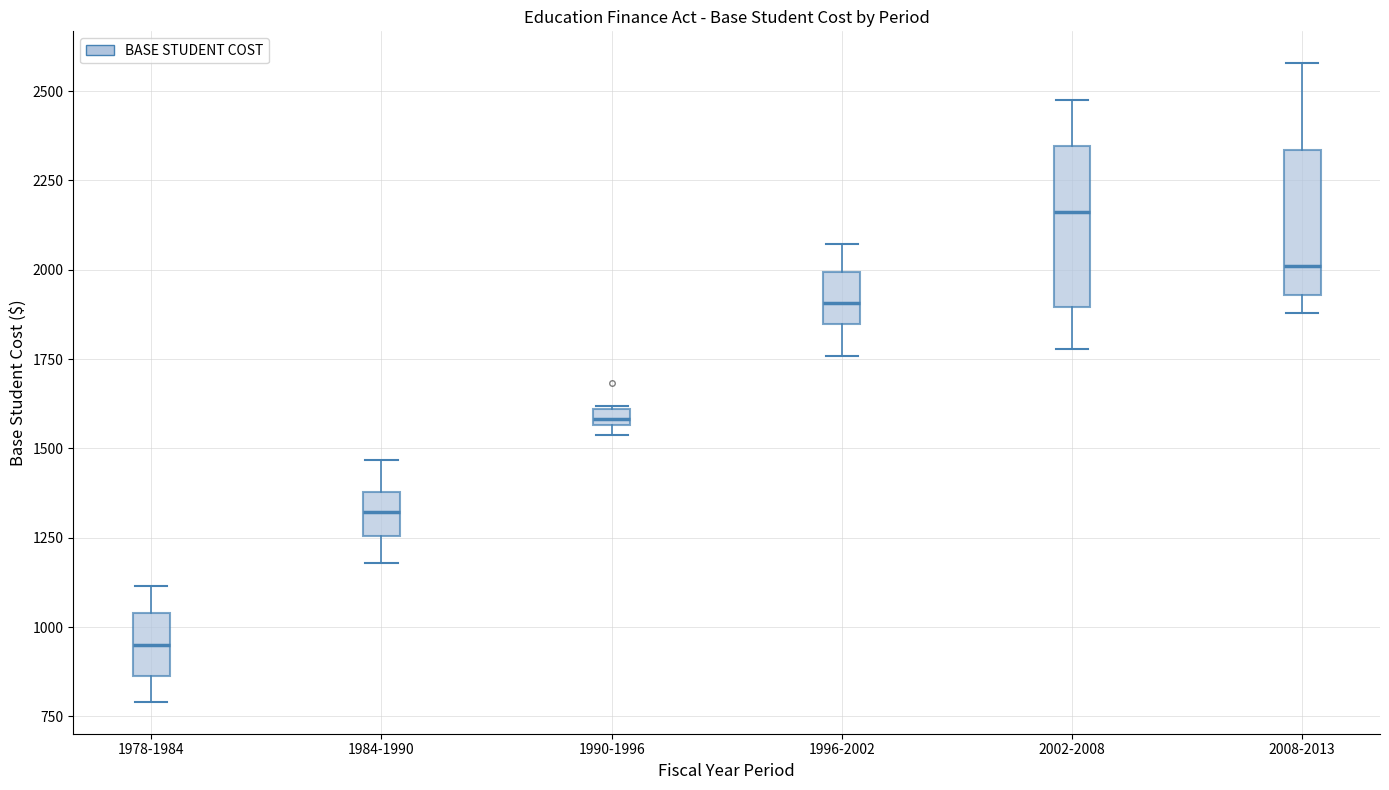

Where does the upper whisker of the box for 1996-2002 end on the y-axis? The values are not printed on the chart, so give them approximately, as read against the axis.

2050